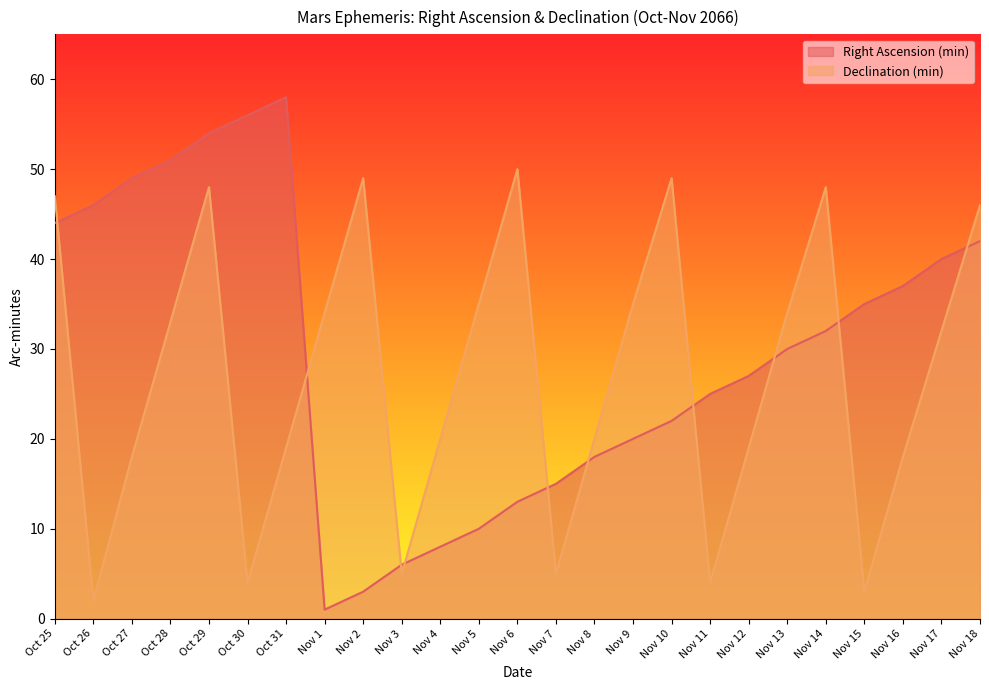

Which series has the largest total across all categories?

Right Ascension (min)